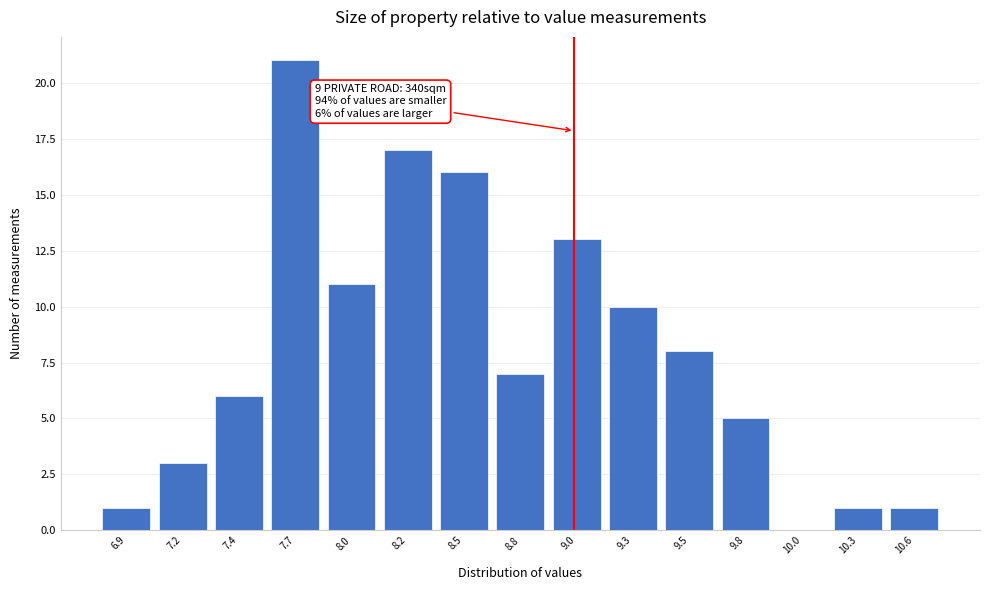

Reading right to left, transcribe all the data shown in this chart.

10.6=1	10.3=1	10.0=0	9.8=5	9.5=8	9.3=10	9.0=13	8.8=7	8.5=16	8.2=17	8.0=11	7.7=21	7.4=6	7.2=3	6.9=1